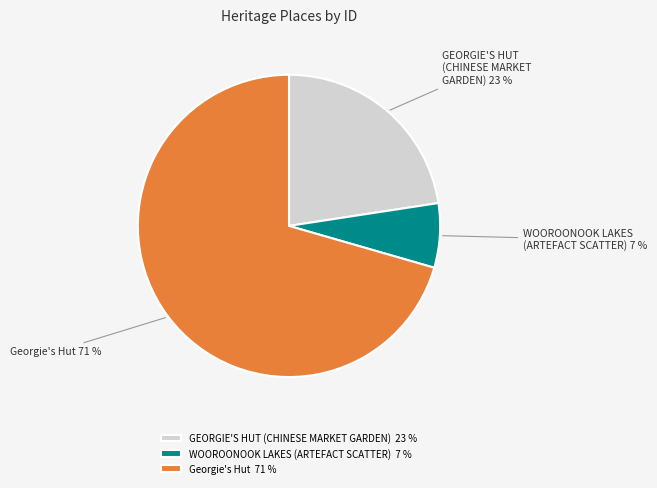

Approximately how many times larger is the value at GEORGIE'S HUT (CHINESE MARKET GARDEN) compared to WOOROONOOK LAKES (ARTEFACT SCATTER)?

3.3